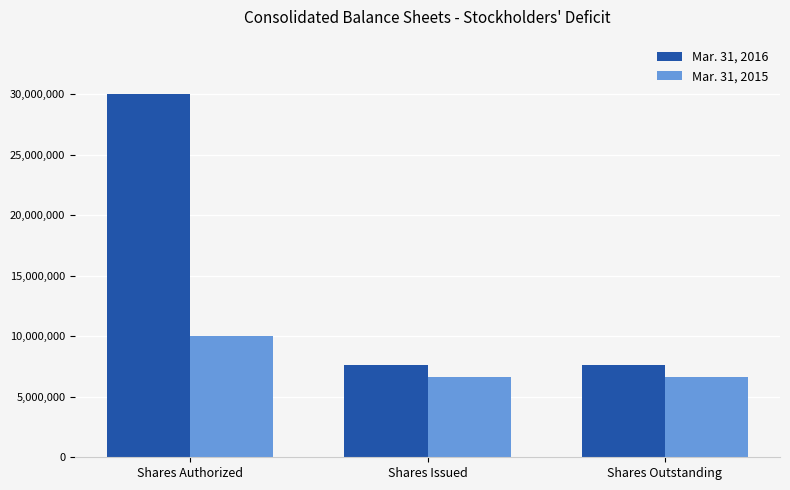

What is the greatest value displayed?

30000000